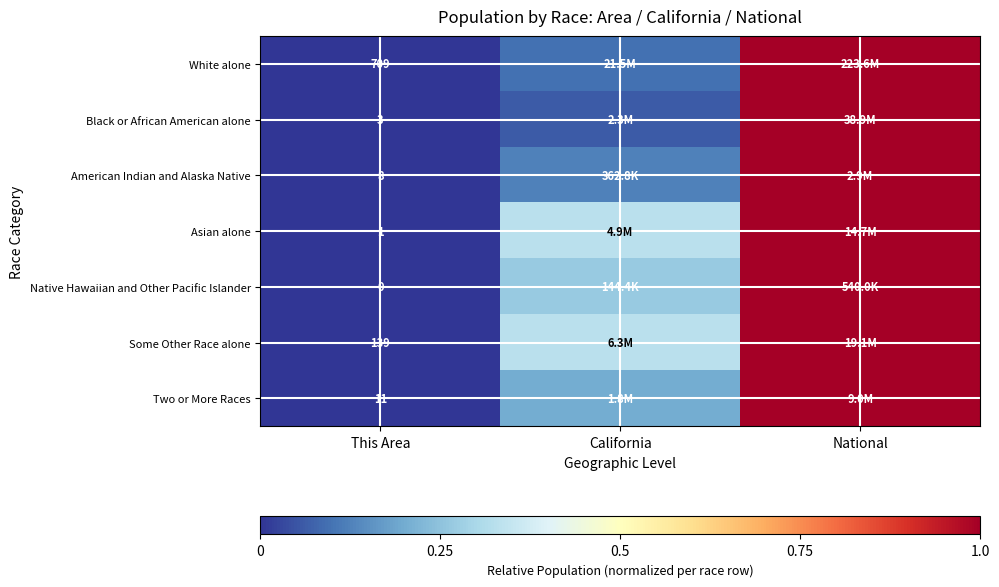

At This Area, list the series in order from largest to smallest.

White alone, Some Other Race alone, Two or More Races, American Indian and Alaska Native, Black or African American alone, Asian alone, Native Hawaiian and Other Pacific Islander